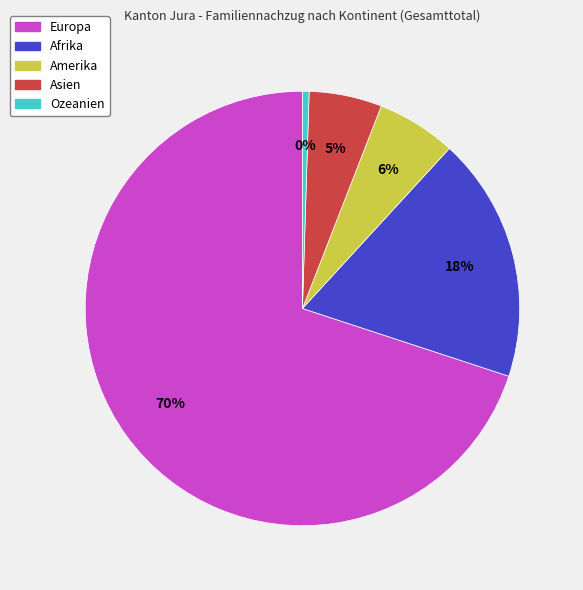

Does Europa represent more than half of the total?

Yes